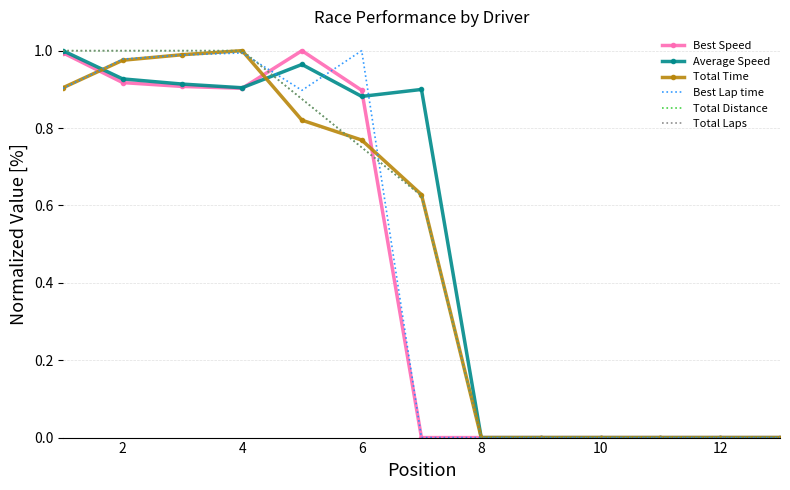

Is this an area chart (filled region under the line)?

No